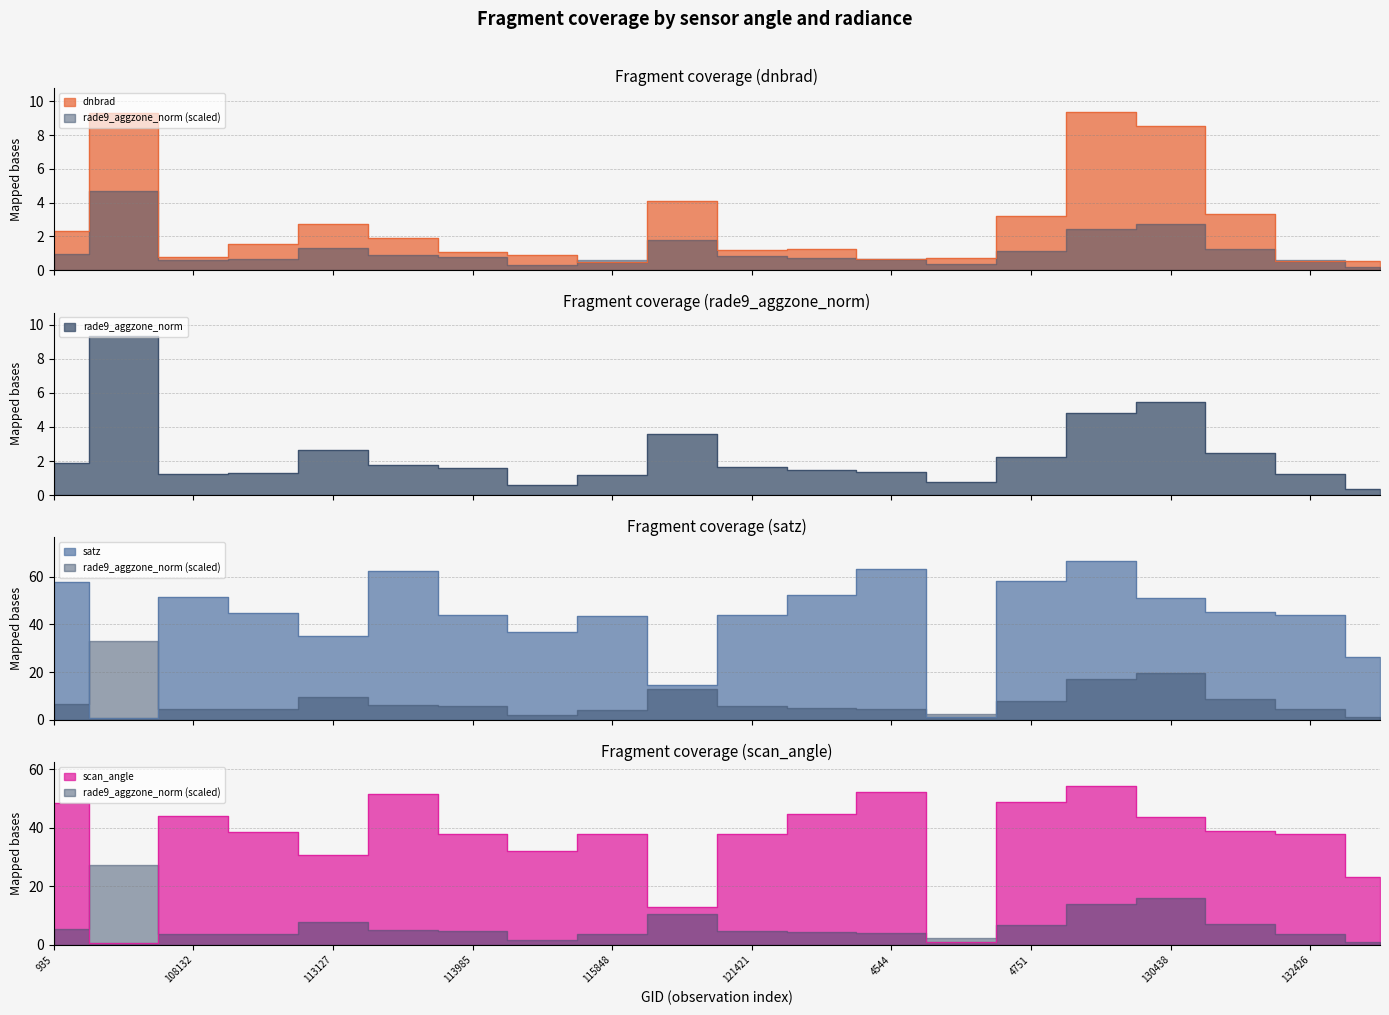

Rank the series by their maximum value, from highest to lowest.

satz, scan_angle, dnbrad, rade9_aggzone_norm